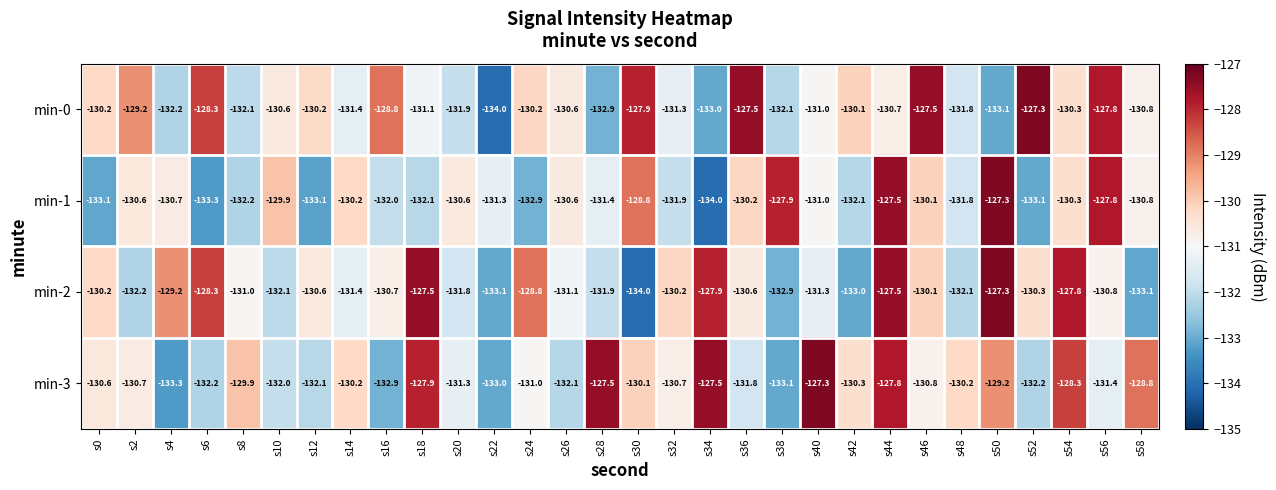

What is the average value of the min-1 series?

-131.0